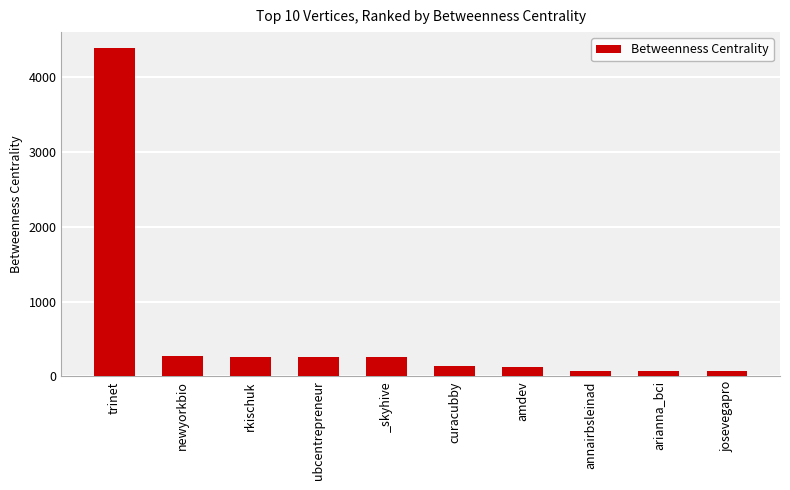

What is the approximate value at ubcentrepreneur?

258.0